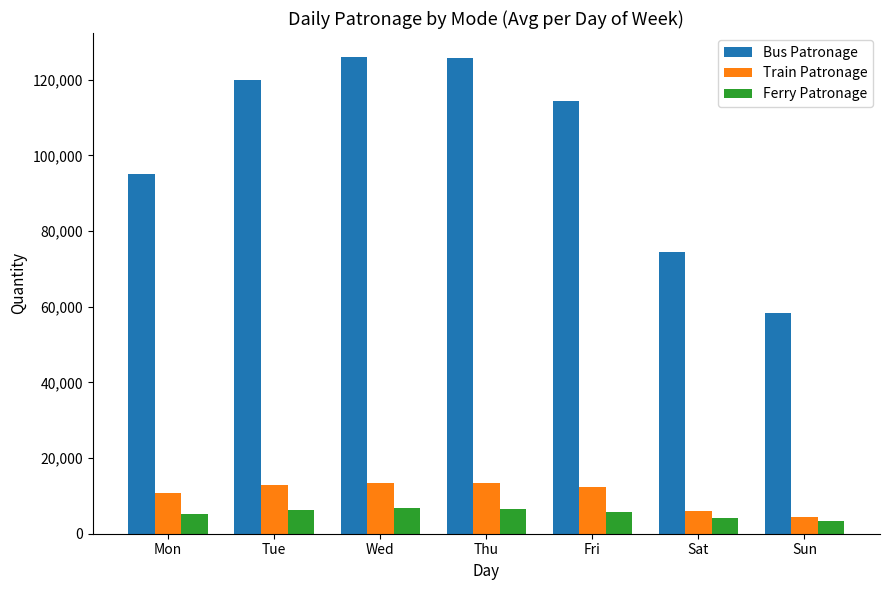

Read the Ferry Patronage value at Mon.

5139.0